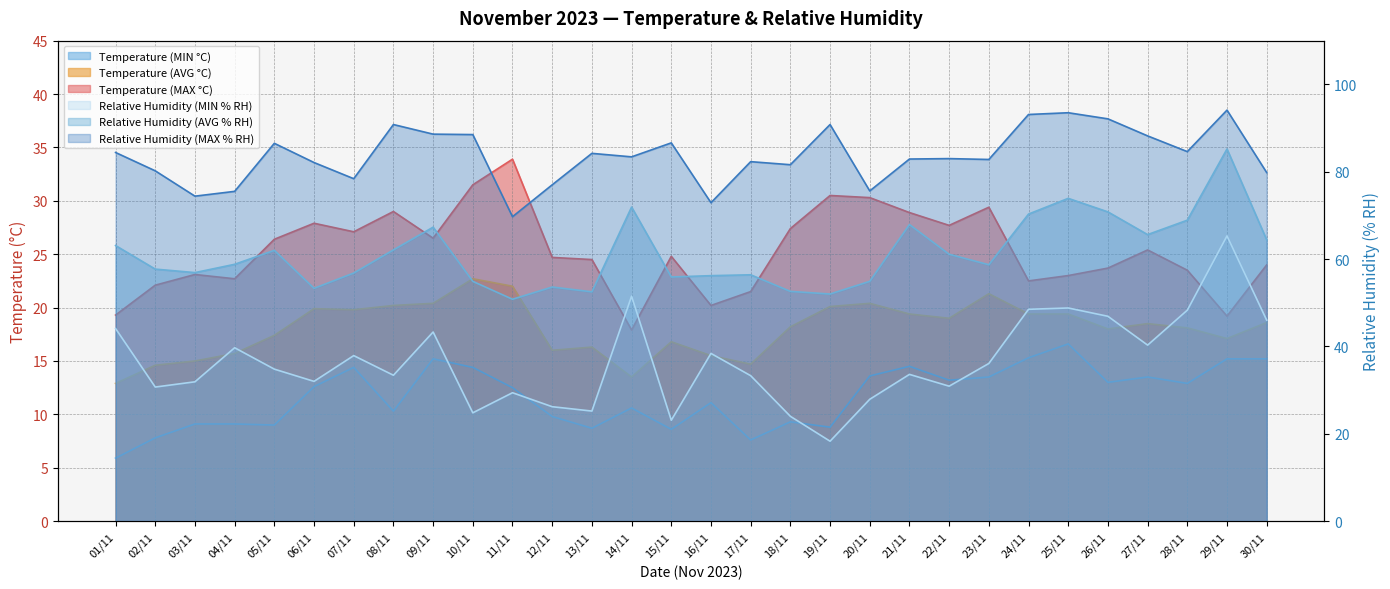

Does the chart have visible grid lines?

Yes